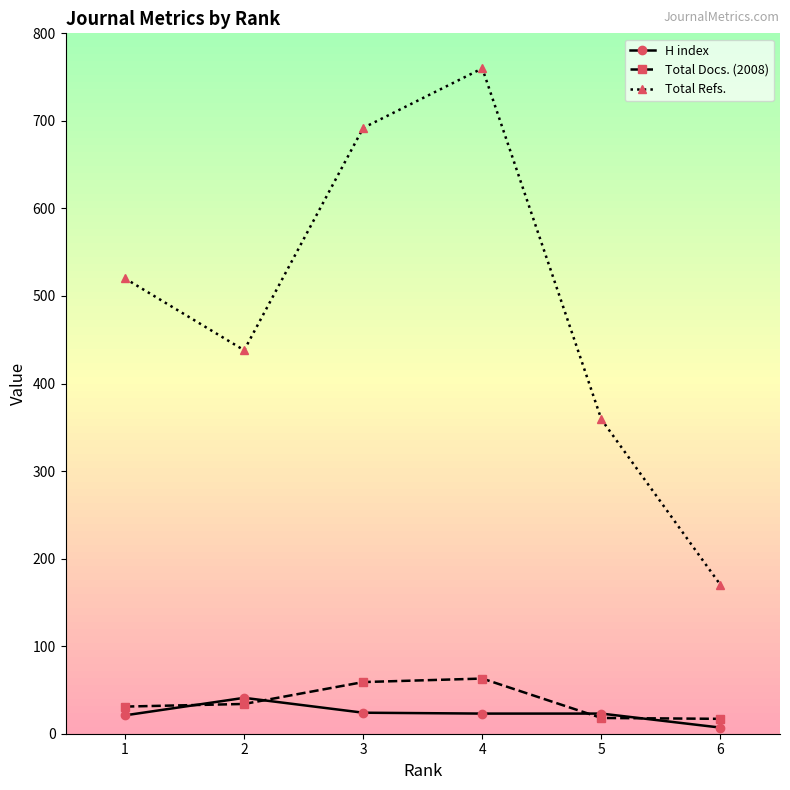

How many lines are shown in the chart?

3